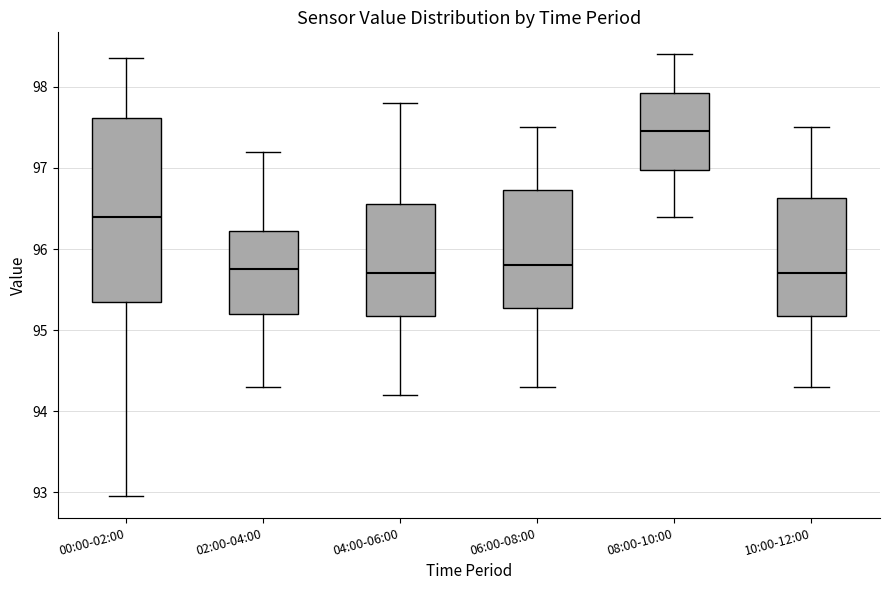

Which box is the tallest, from its lower edge to its upper edge?

00:00-02:00